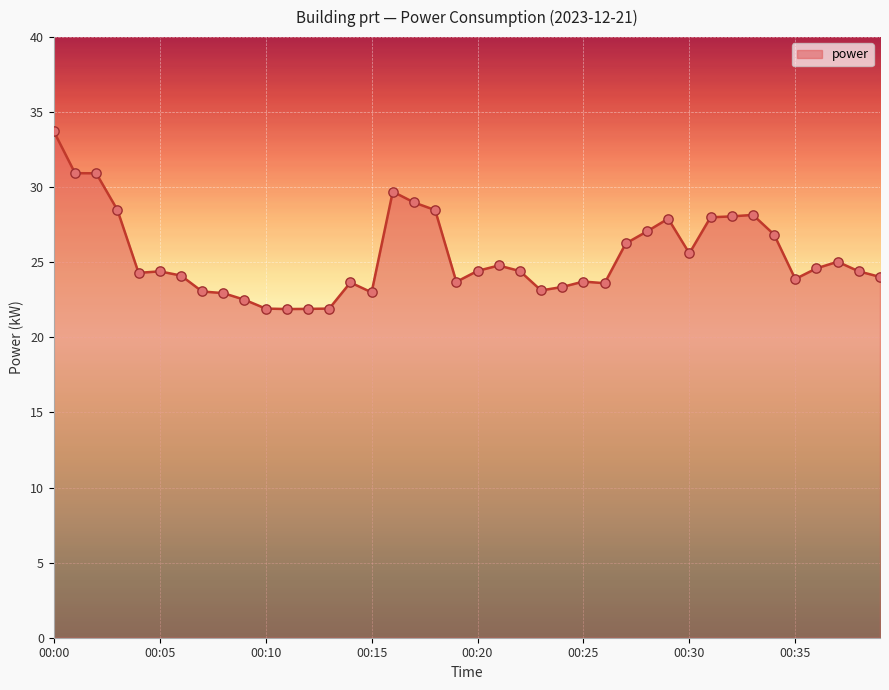

What is the difference between the maximum and minimum values?

11.8